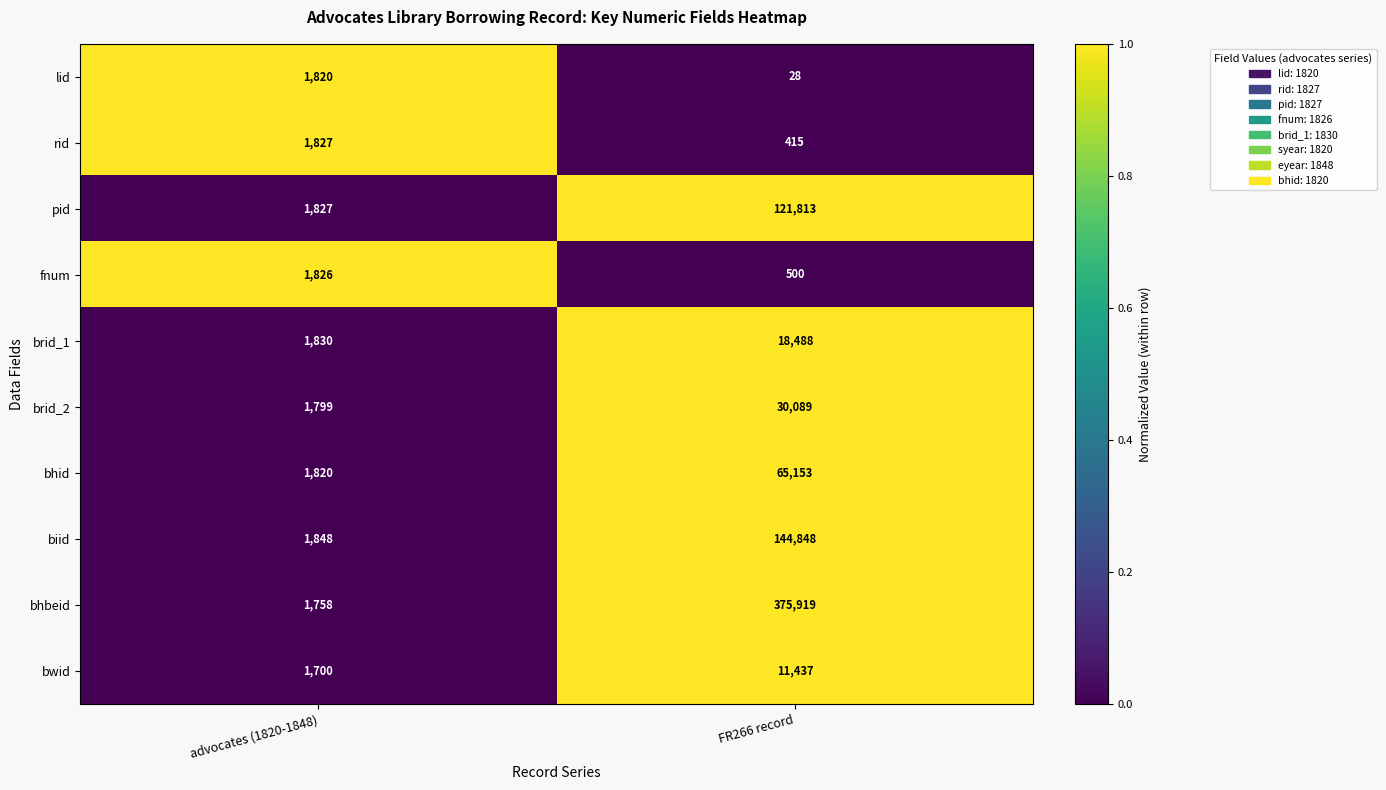

At which category is the sum across all series the highest?

FR266 record